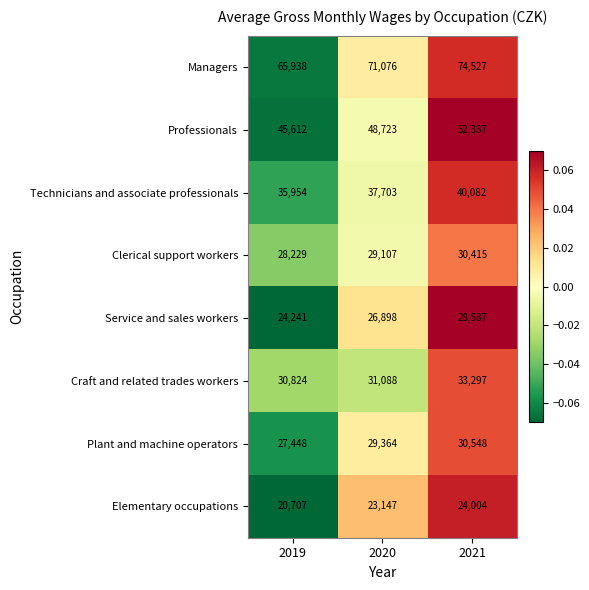

Between 2019 and 2020, which series saw the biggest shift?

Managers